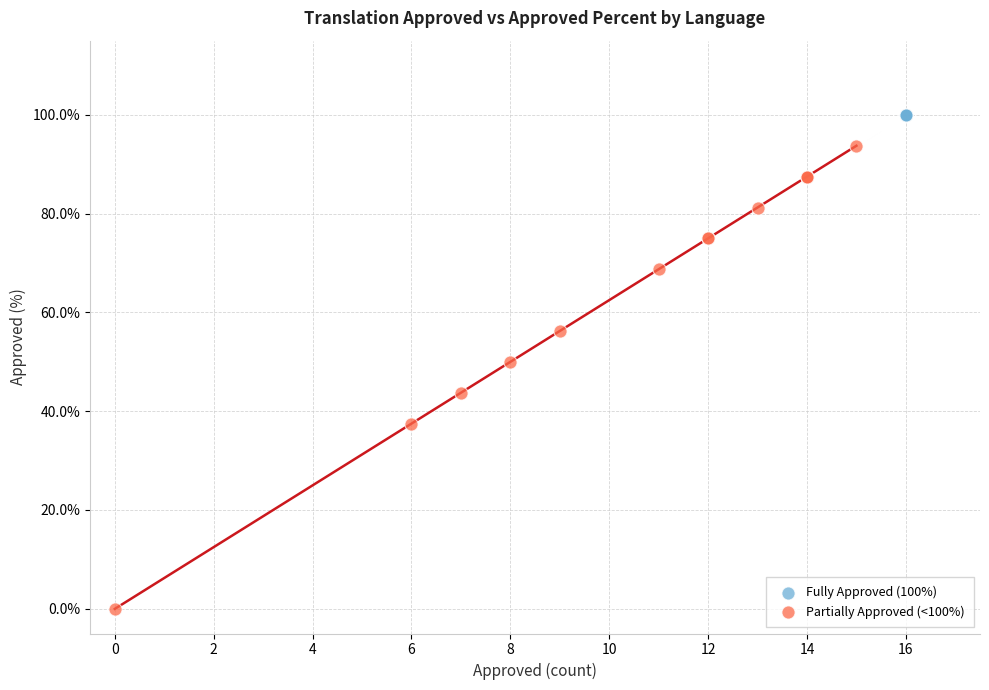

Which series contains the highest Y value?

Fully Approved (100%)